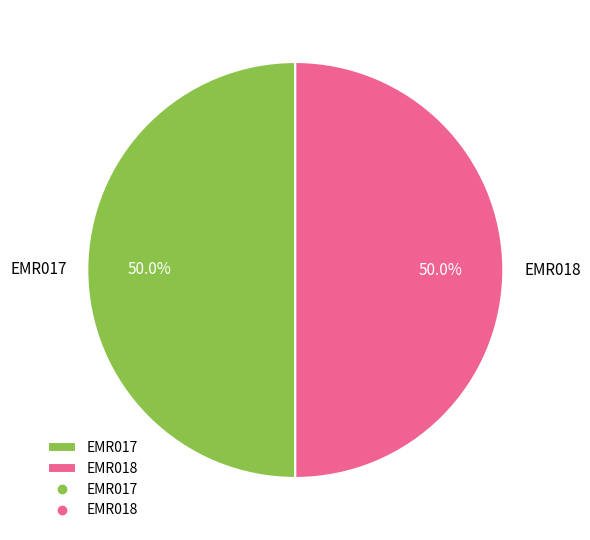

The EMR017 slice represents 41% of the pie. True or false?

False